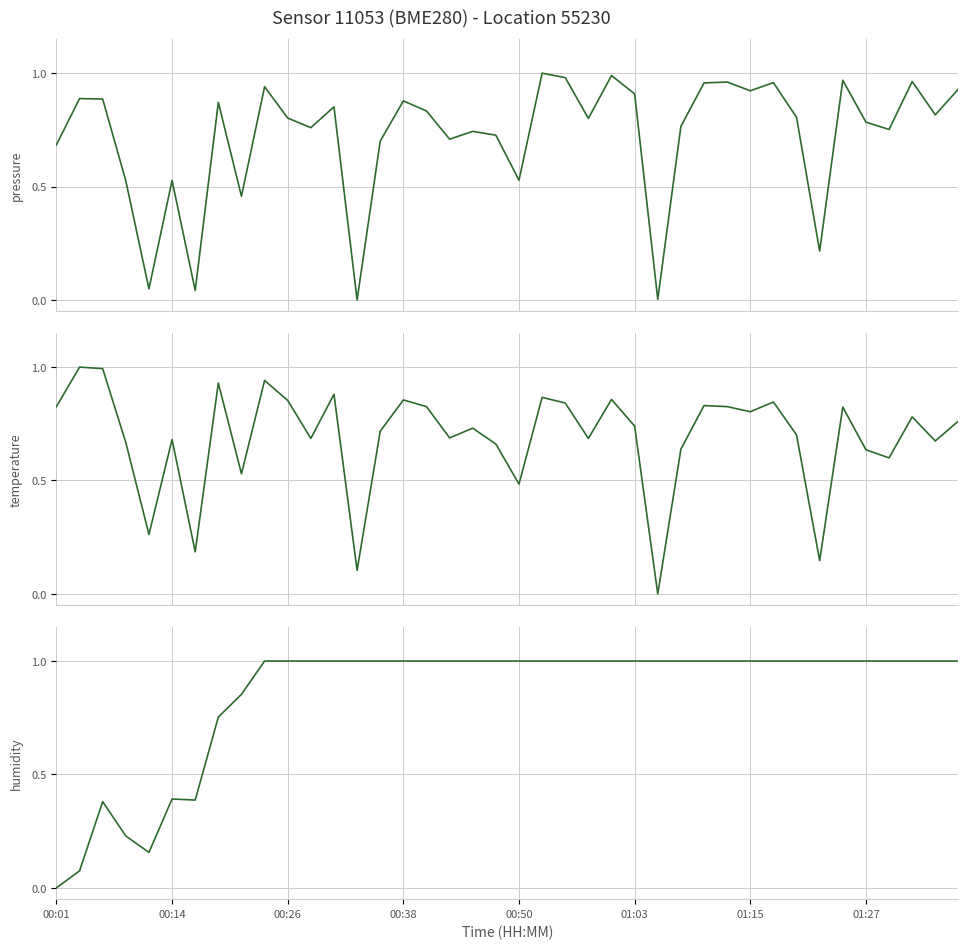

At which category is the sum across all series the highest?

9